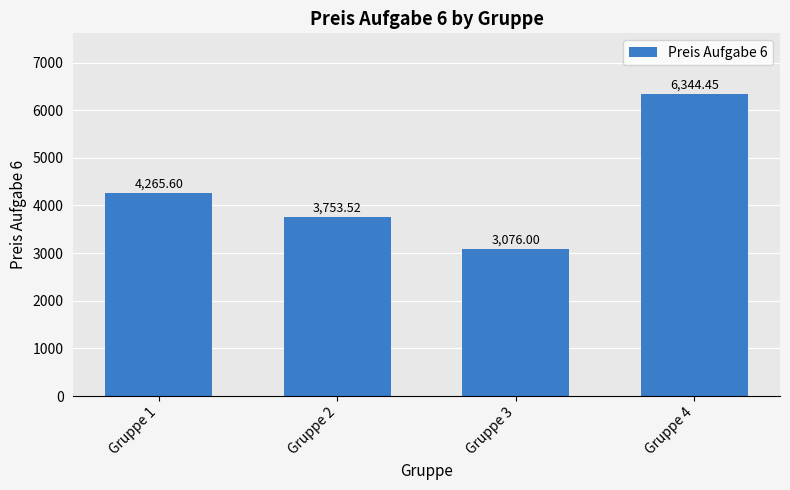

What is the difference between the second highest and minimum values?

1189.6